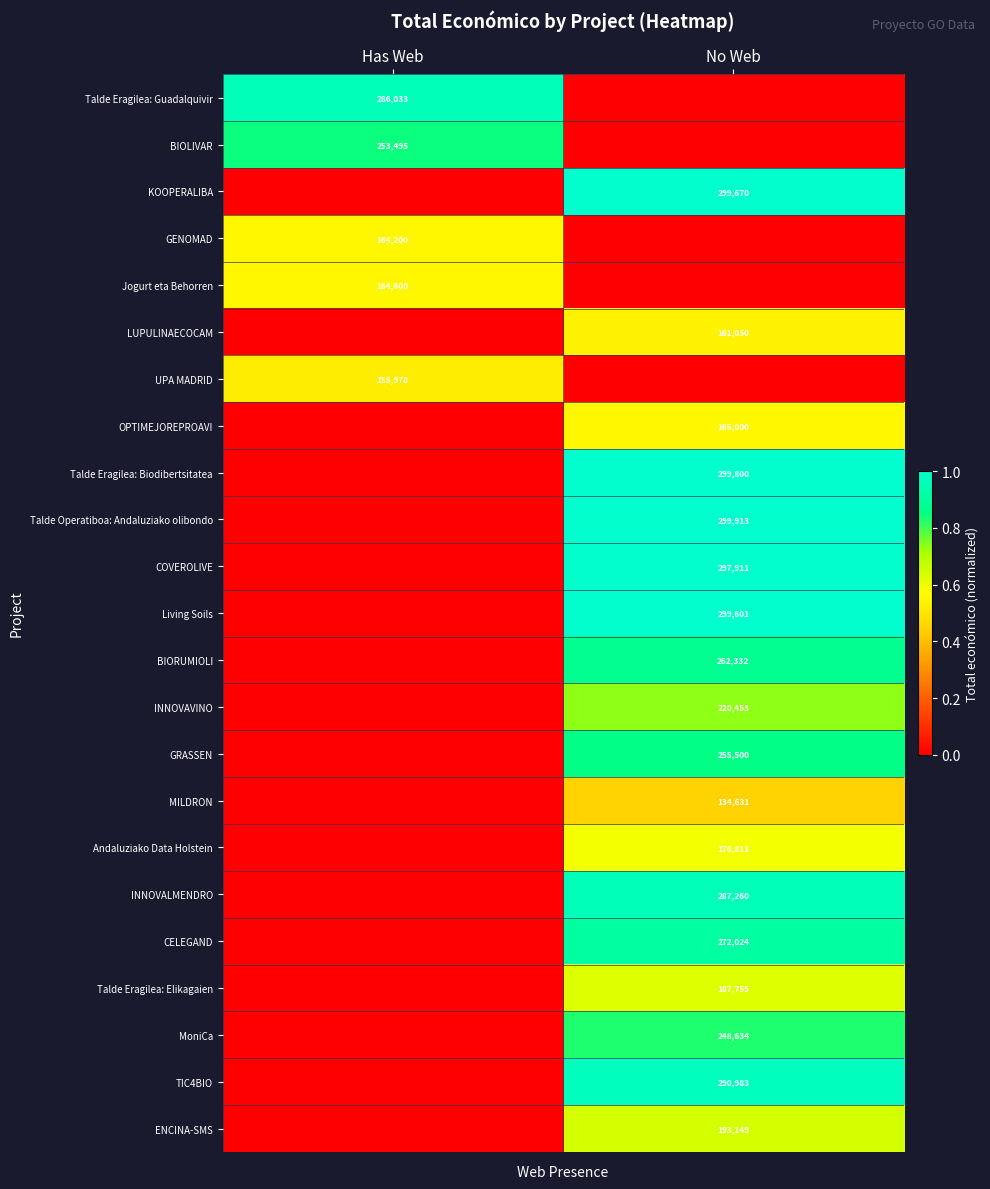

The COVEROLIVE series shows 297911 at No Web. True or false?

True